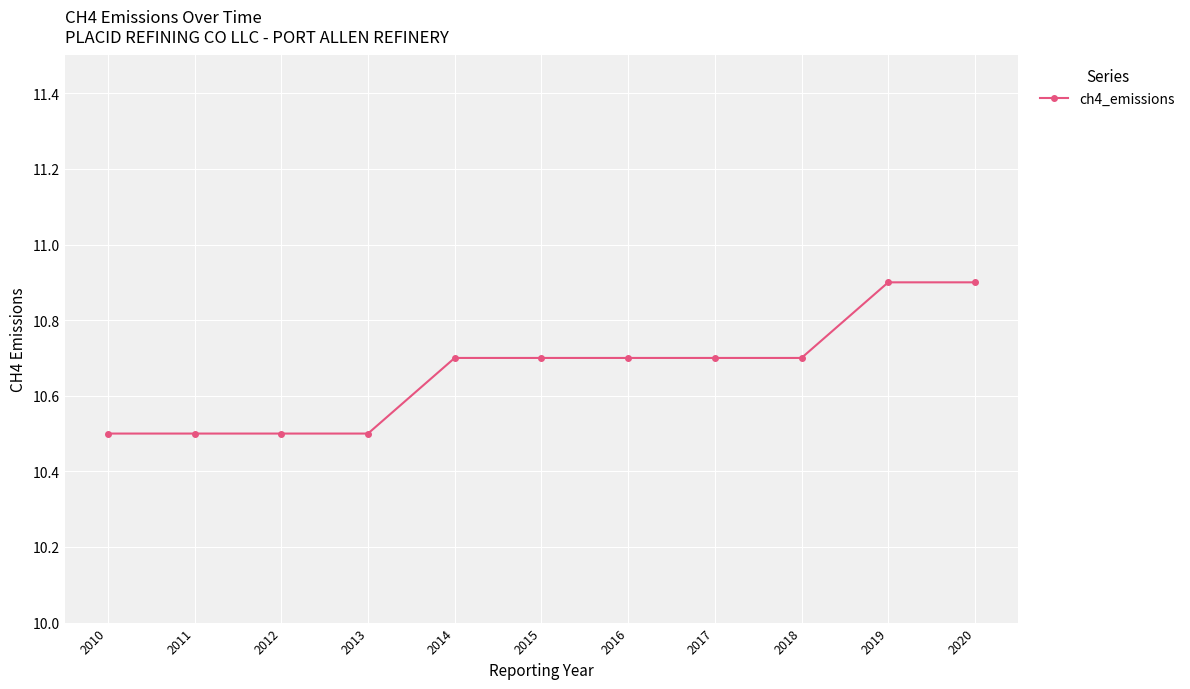

What is the sum of the values at 2020 and 2019?

21.8